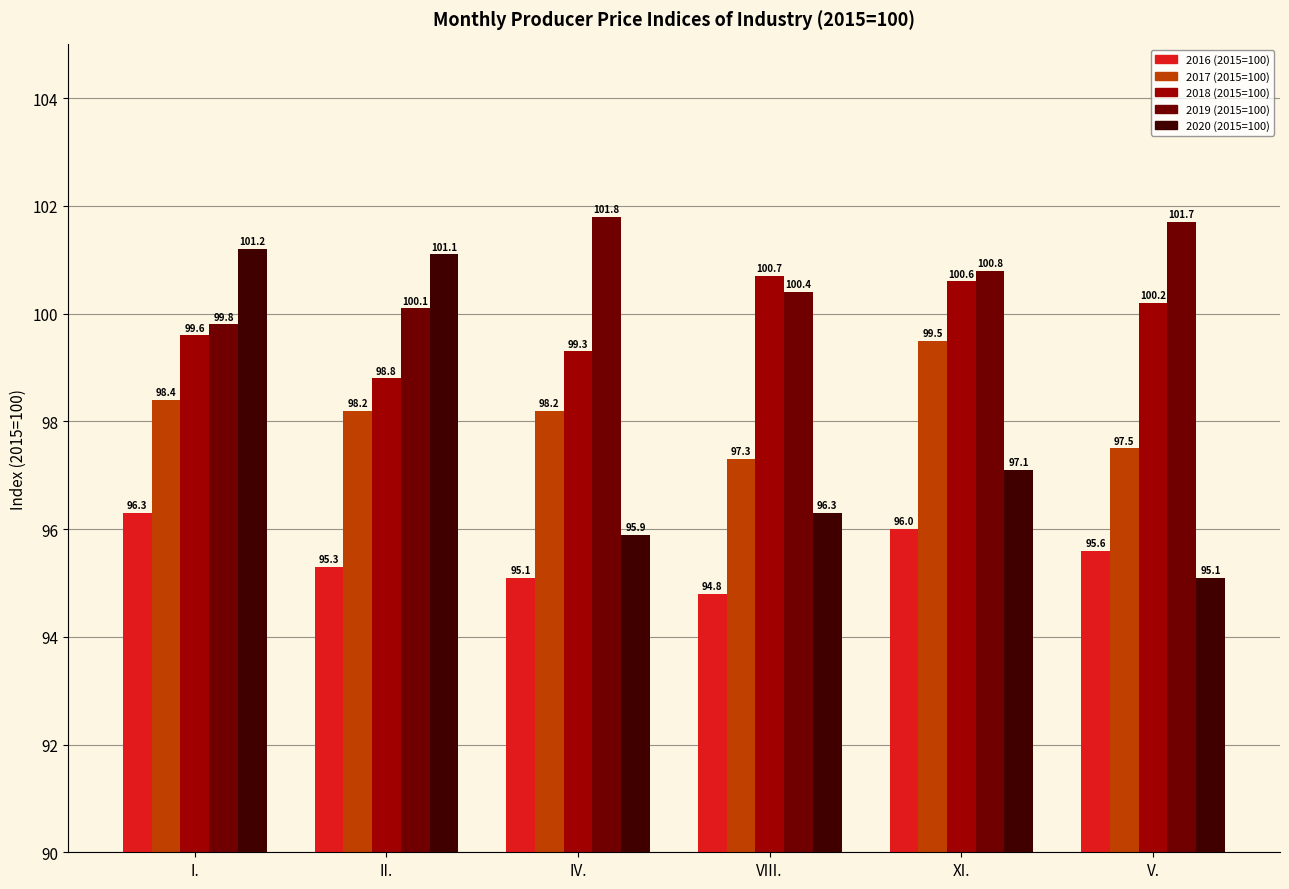

What is the average value of the 2016 (2015=100) series?

95.5